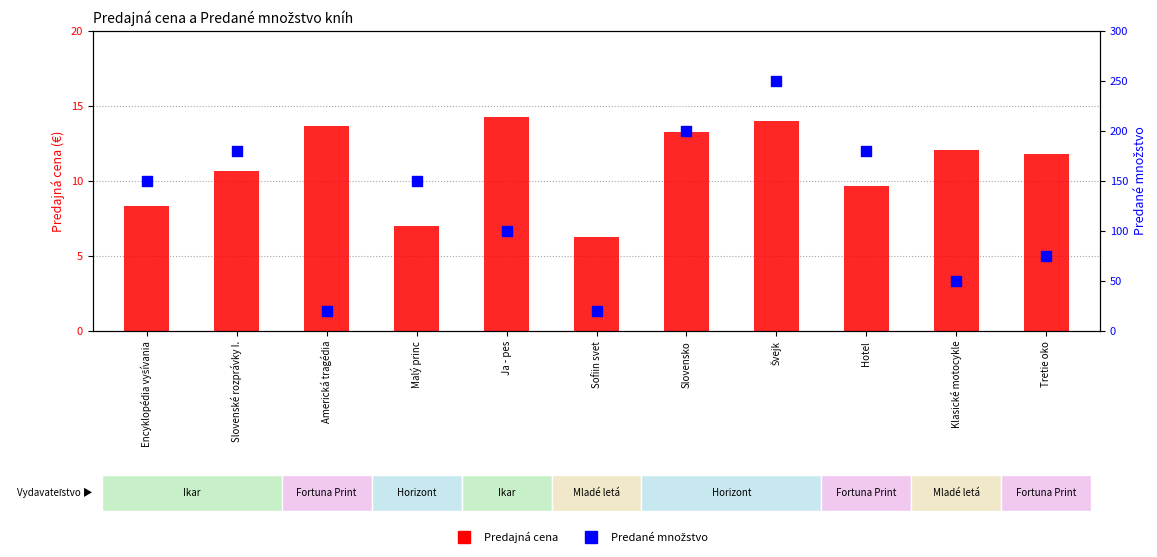

What is the total value across all series at Klasické motocykle?

62.0